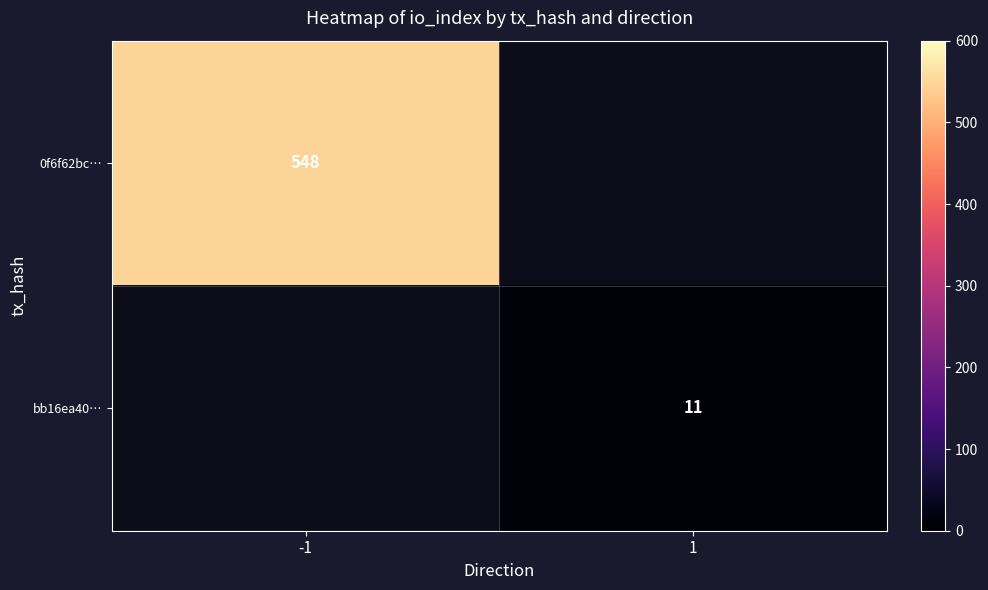

What is the maximum value shown in the chart?

548.0